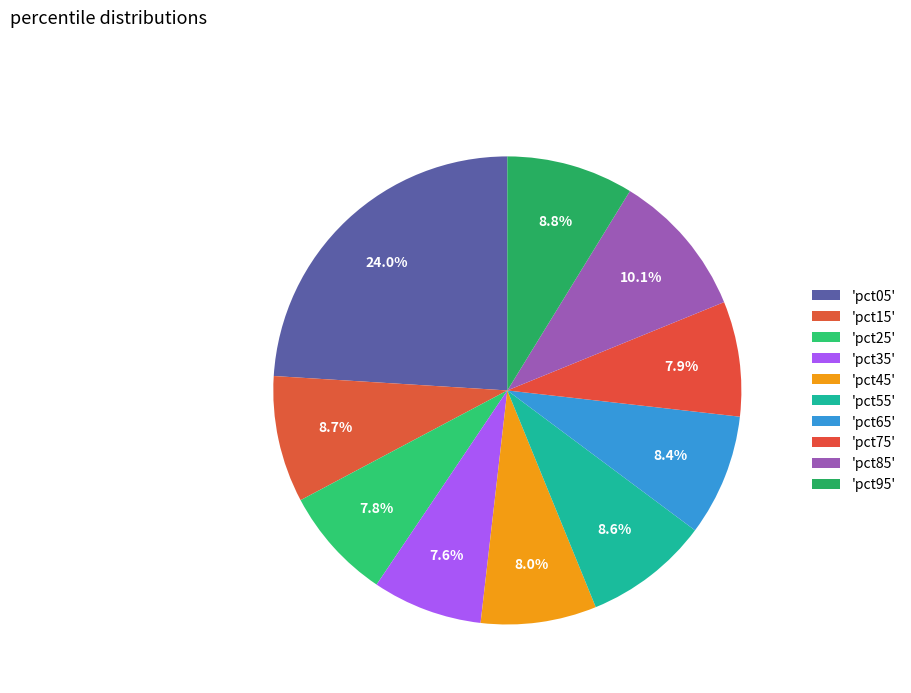

How many slices are in this pie chart?

10